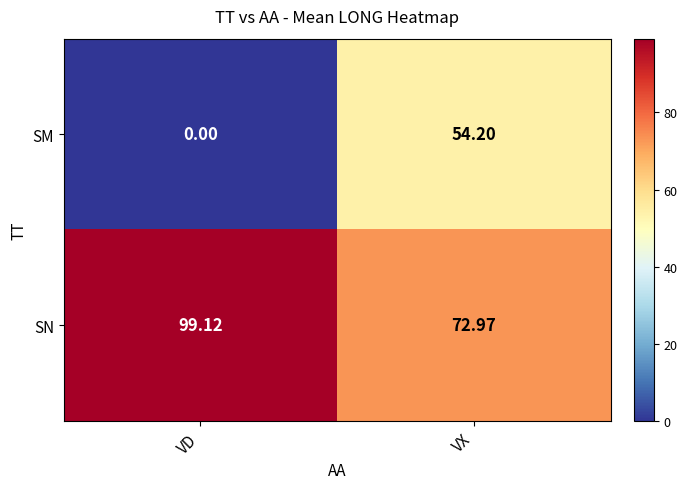

Rank the series by their average value, from highest to lowest.

SN, SM